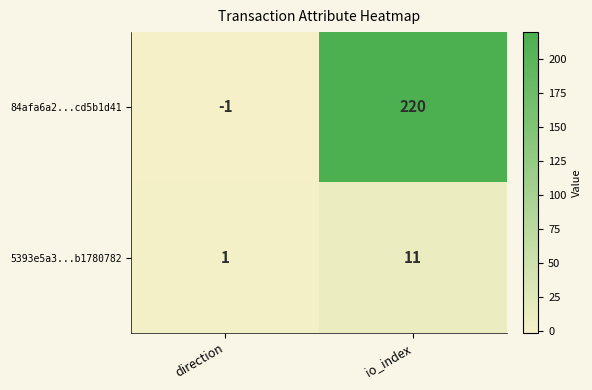

Which series has the largest range (max minus min)?

84afa6a2...cd5b1d41